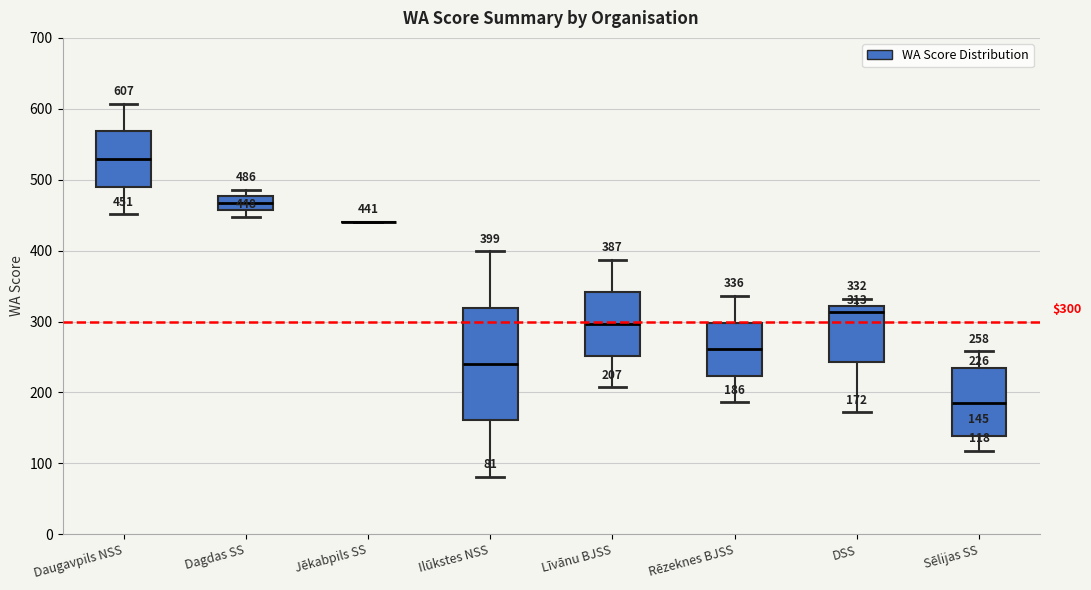

Which box is the tallest, from its lower edge to its upper edge?

Ilūkstes NSS